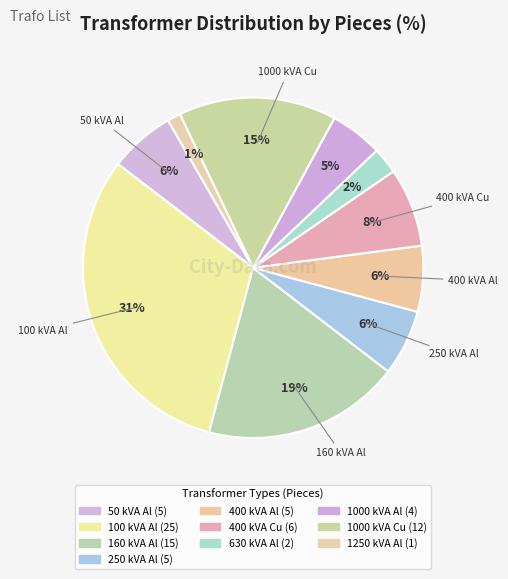

How many slices are in this pie chart?

10